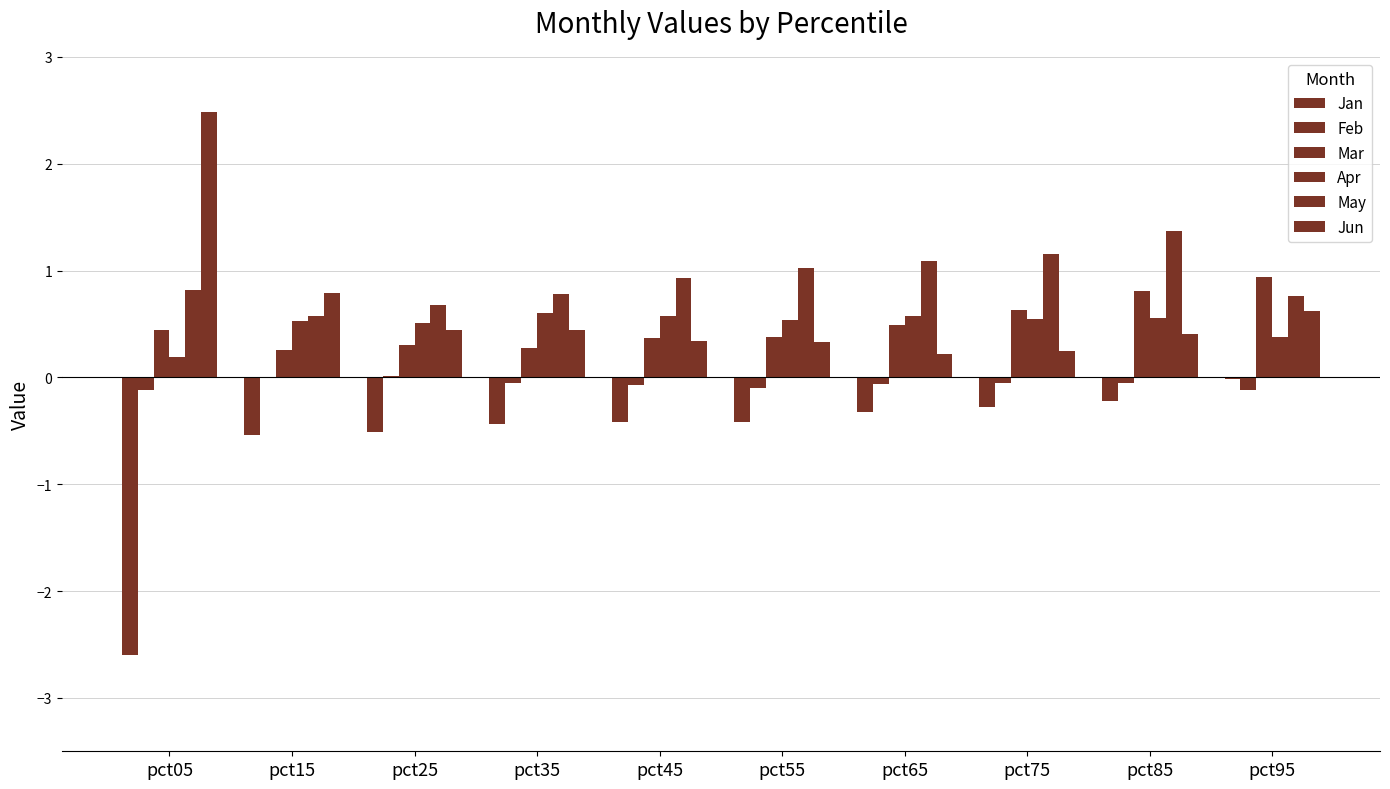

How many categories are shown in the chart?

10